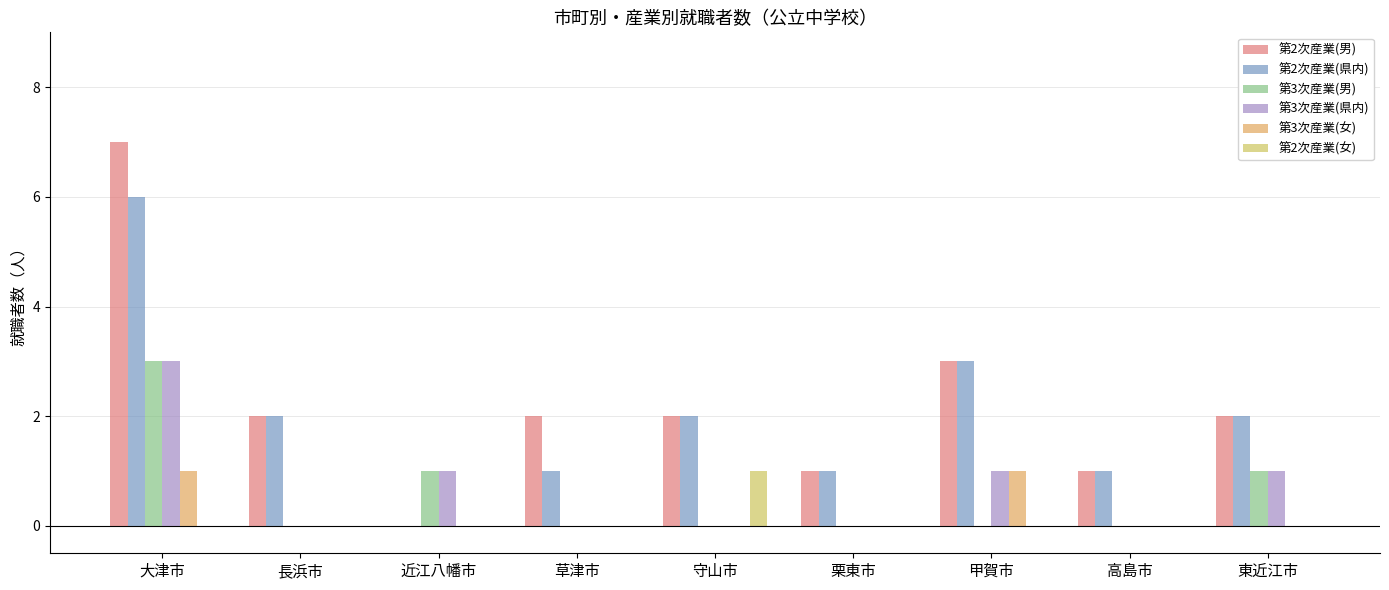

What is the total value across all series at 守山市?

5